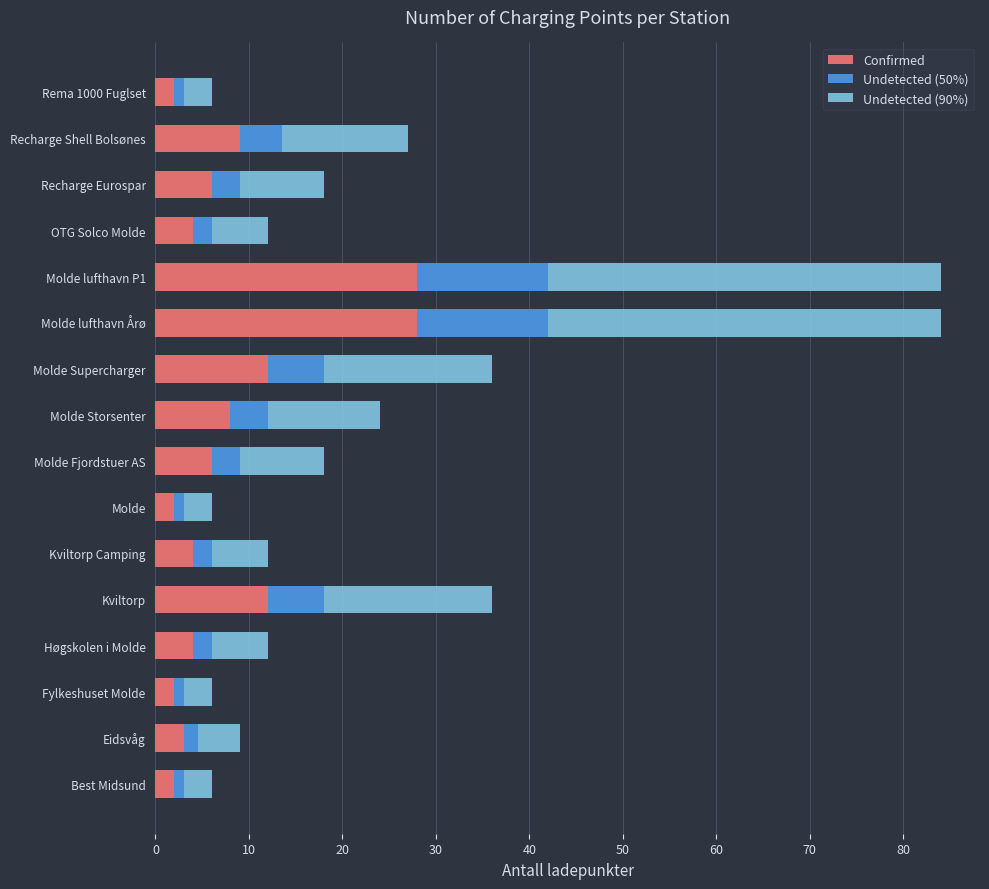

What is the lowest value of the Confirmed series?

2.0